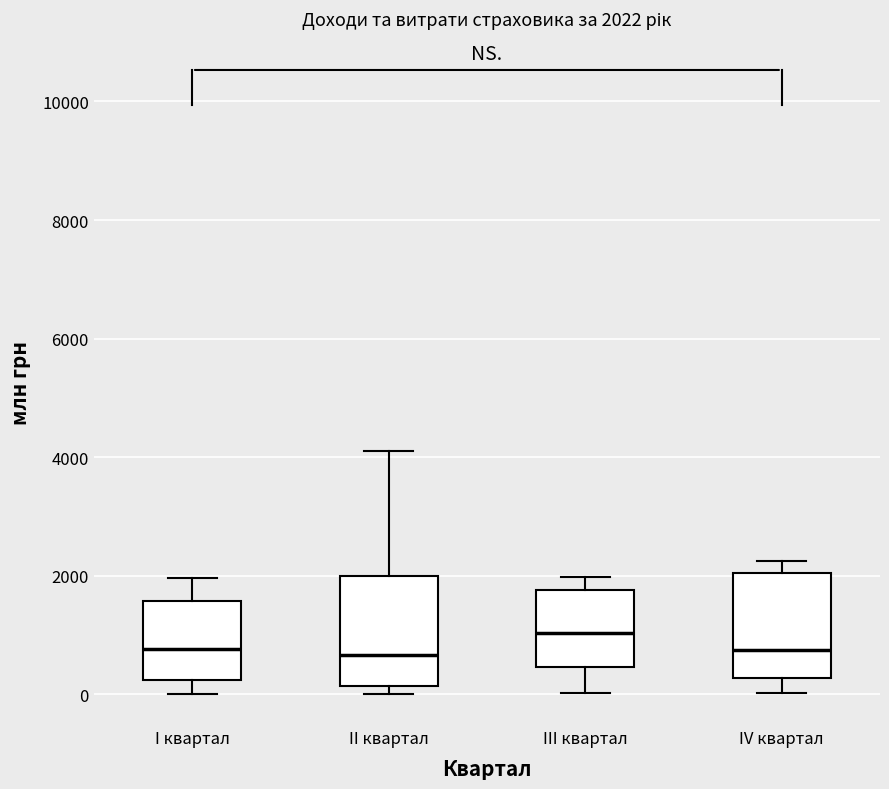

Which box's median line is the highest?

III квартал